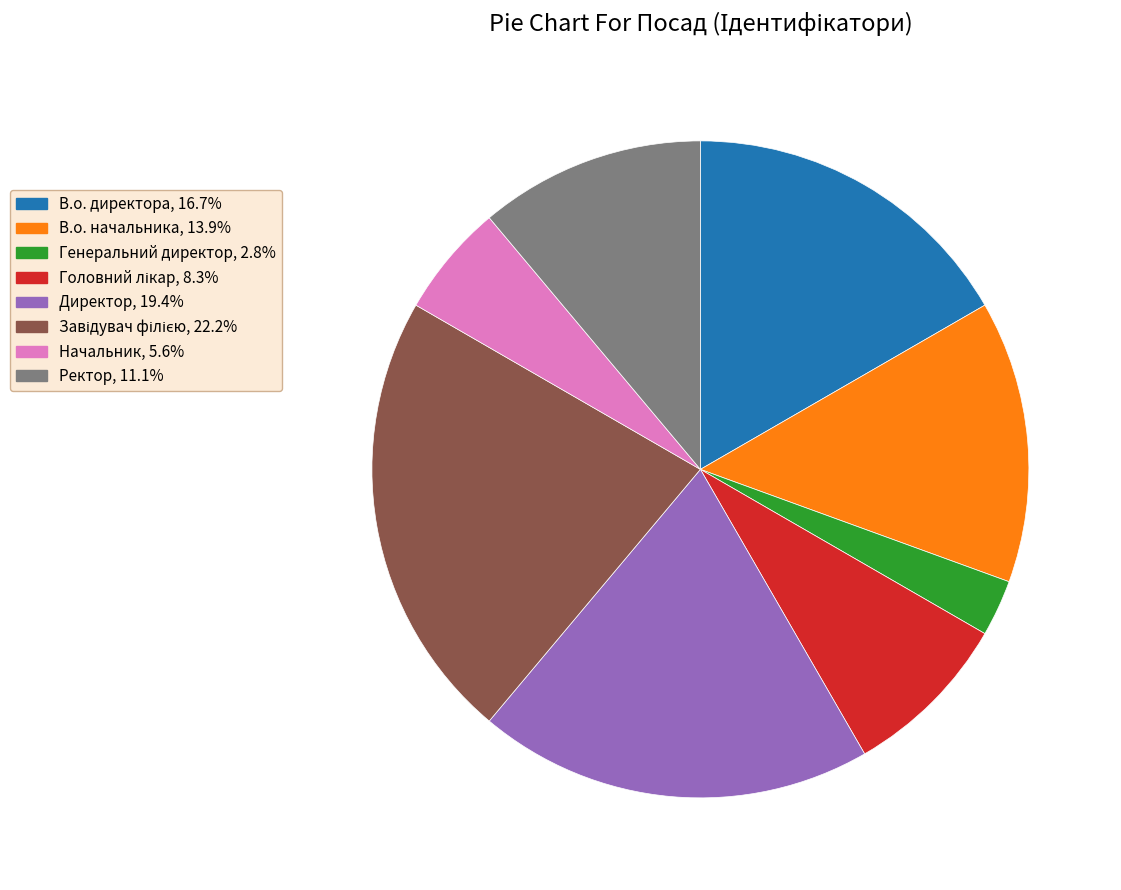

Is there a majority slice in this chart?

No